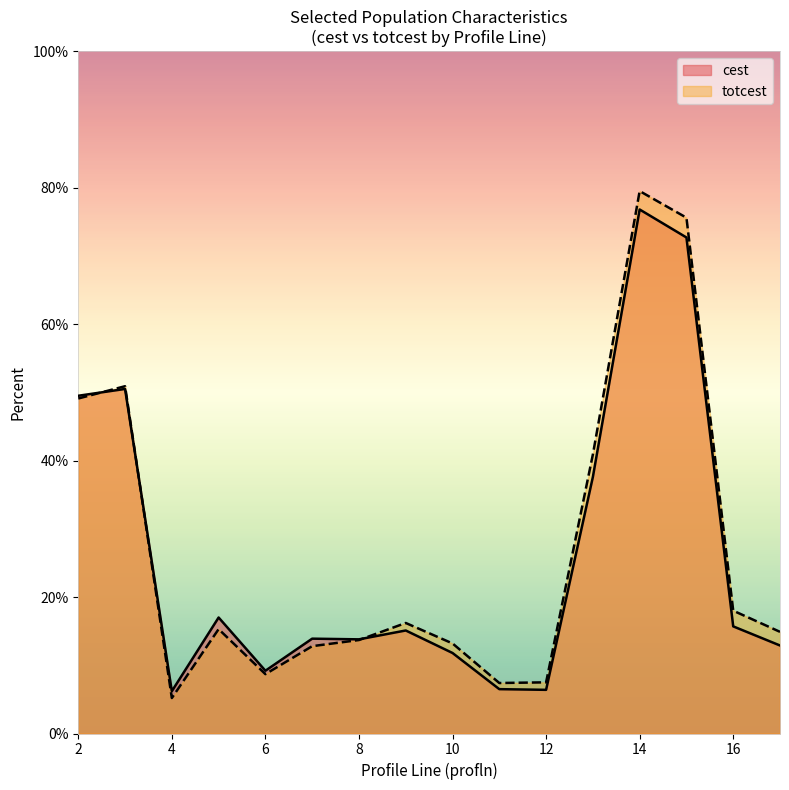

Which series has the largest total across all categories?

totcest